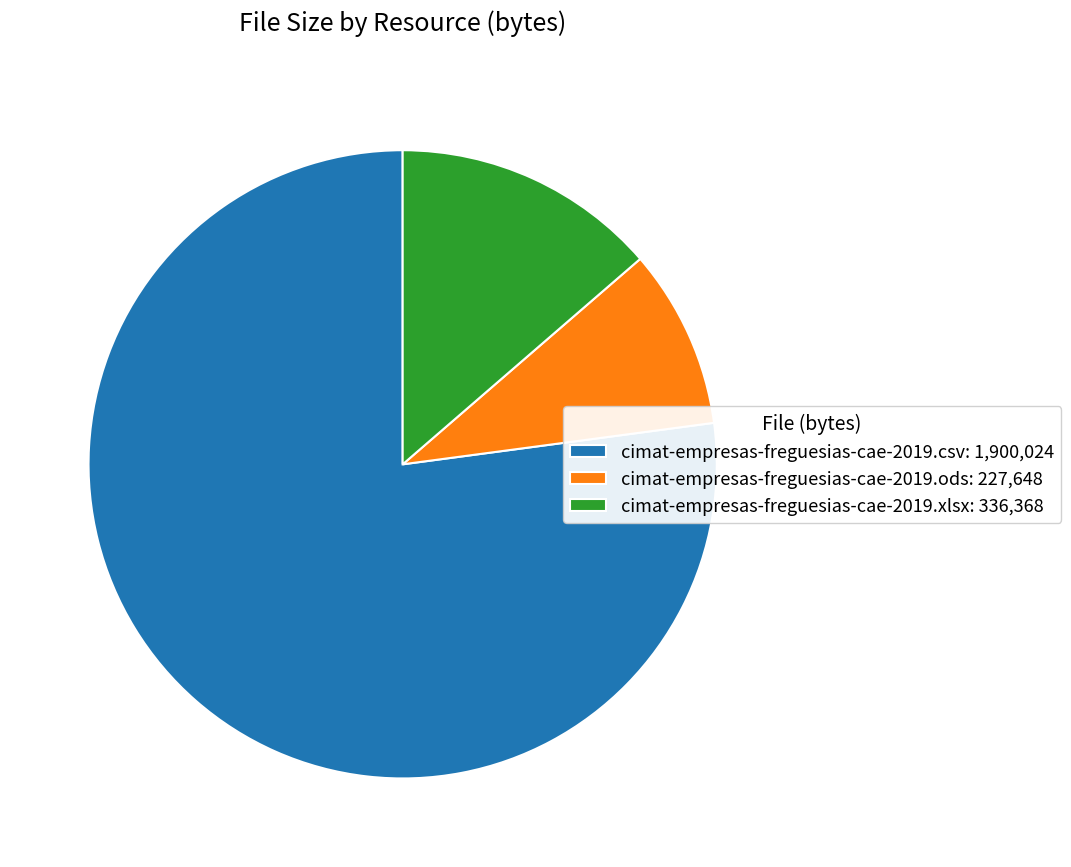

What is the ratio of the value at cimat-empresas-freguesias-cae-2019.xlsx to the value at cimat-empresas-freguesias-cae-2019.csv?

0.2